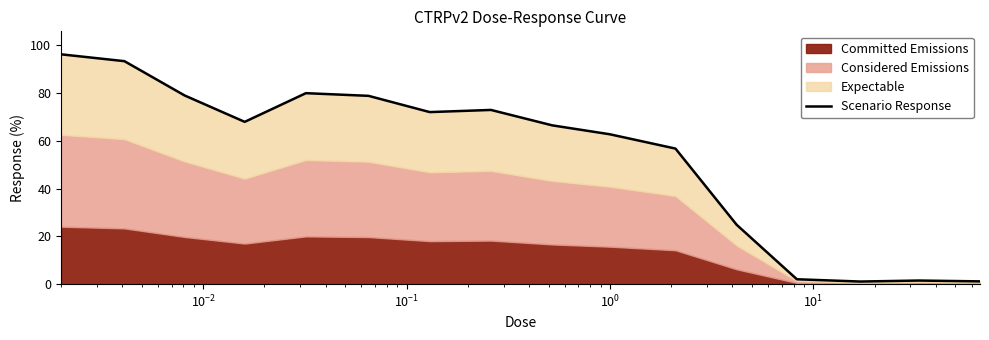

True or false: there are more than 1 points higher than both neighbors.

True